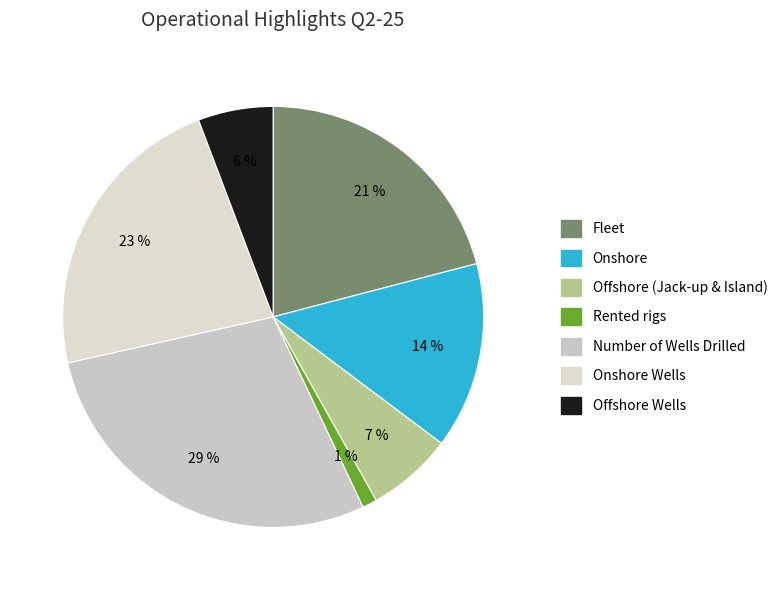

How many segments does this pie chart have?

7